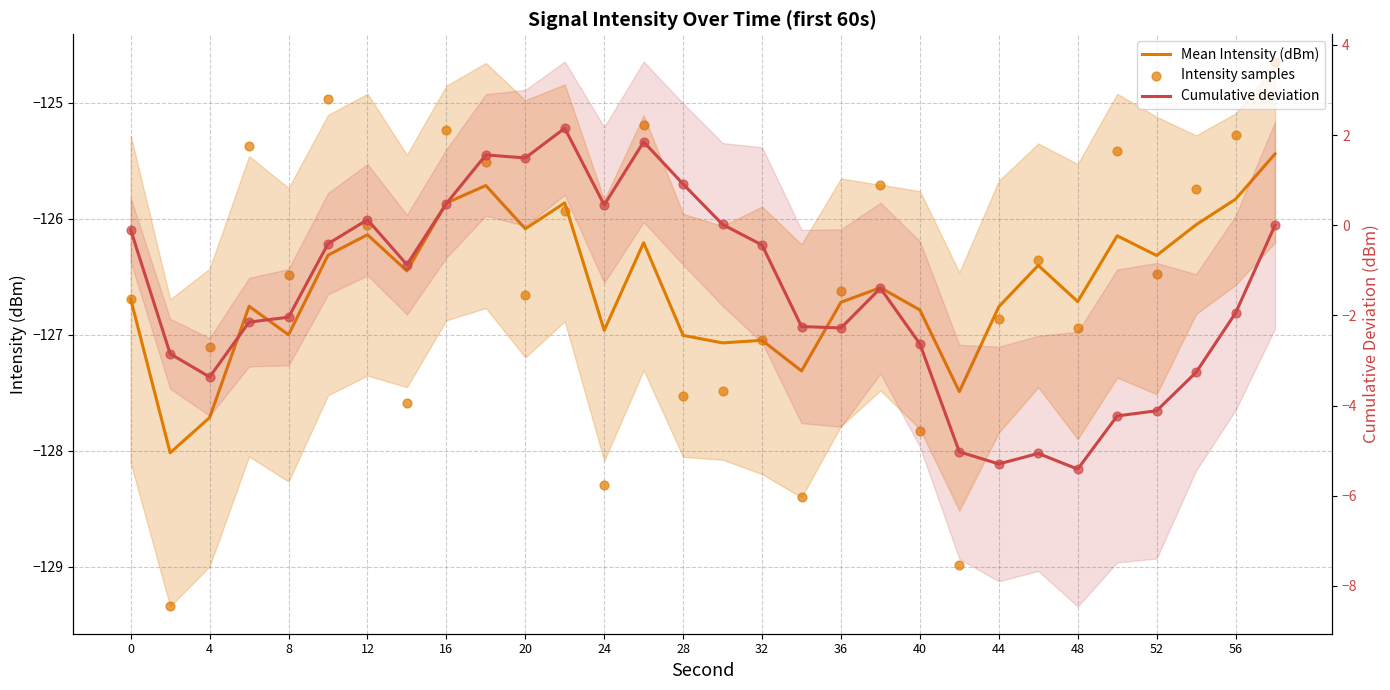

What are all the series names shown in the legend?

Mean Intensity (dBm), Intensity samples, Cumulative deviation